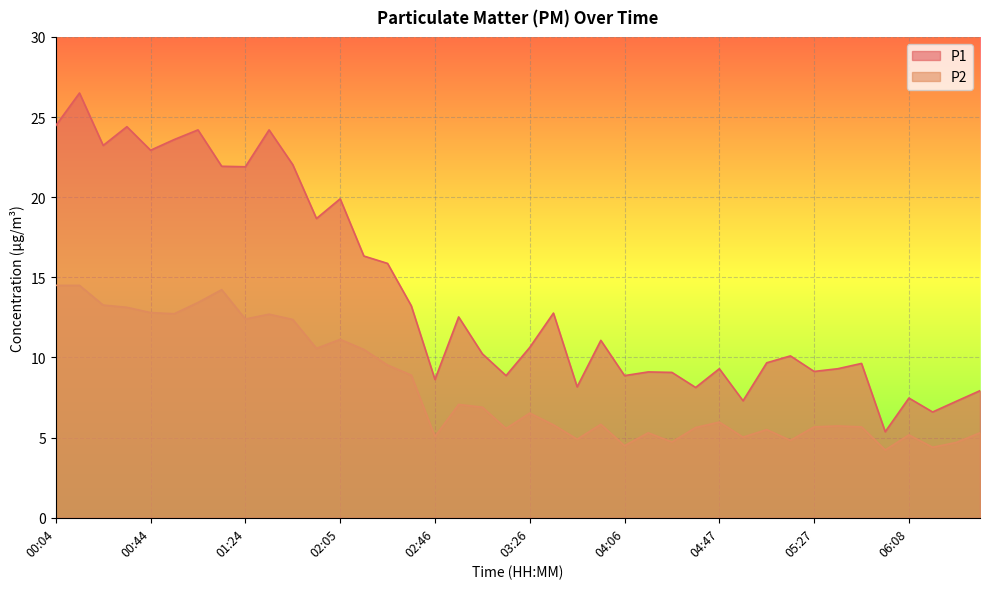

What is the difference between the maximum and minimum values in the P1 series?

21.1